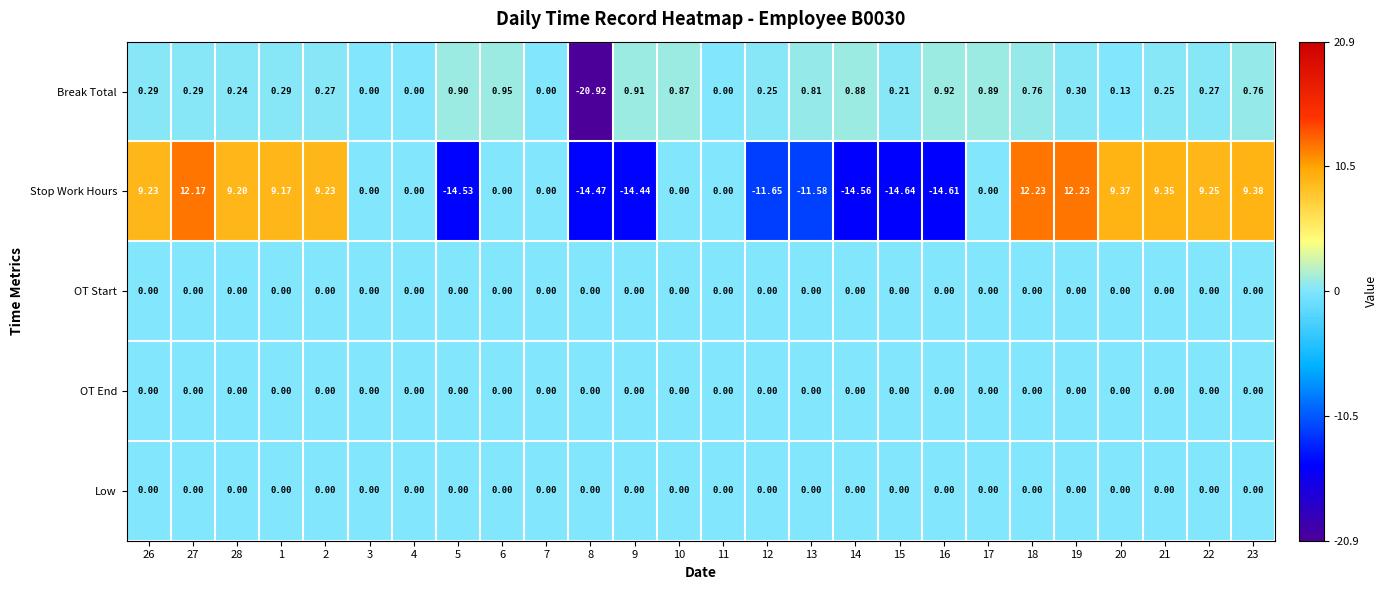

Which series has the largest total across all categories?

Stop Work Hours